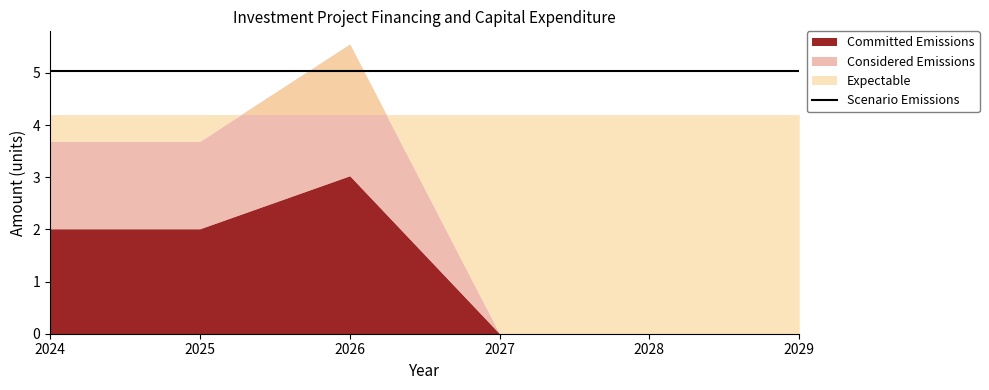

Reading right to left, what are all the values shown in this chart?

Committed Emissions: 2029=0.0	2028=0.0	2027=0.0	2026=3.0	2025=2.0	2024=2.0
Considered Emissions: 2029=0.0	2028=0.0	2027=0.0	2026=2.5	2025=1.7	2024=1.7
Expectable: 2029=4.2	2028=4.2	2027=4.2	2026=4.2	2025=4.2	2024=4.2
Scenario Emissions: 2029=5.0	2028=5.0	2027=5.0	2026=5.0	2025=5.0	2024=5.0